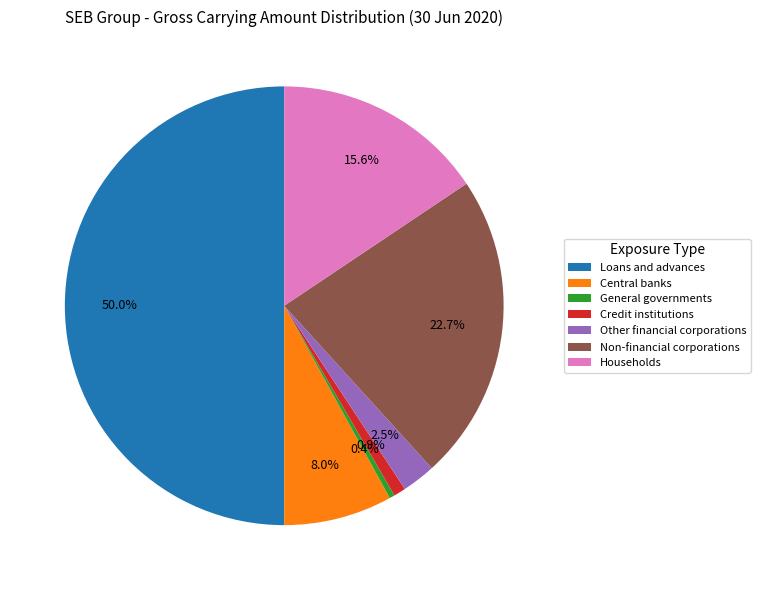

How many slices are in this pie chart?

7